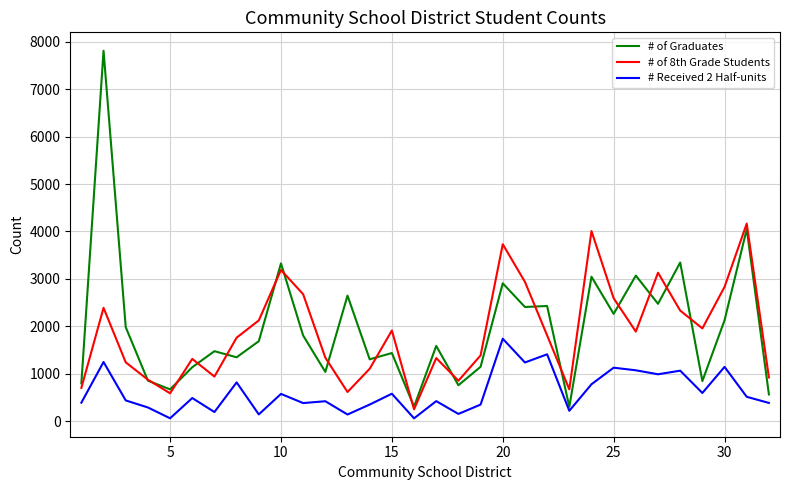

True or false: # of 8th Grade Students and # Received 2 Half-units intersect in this chart.

False